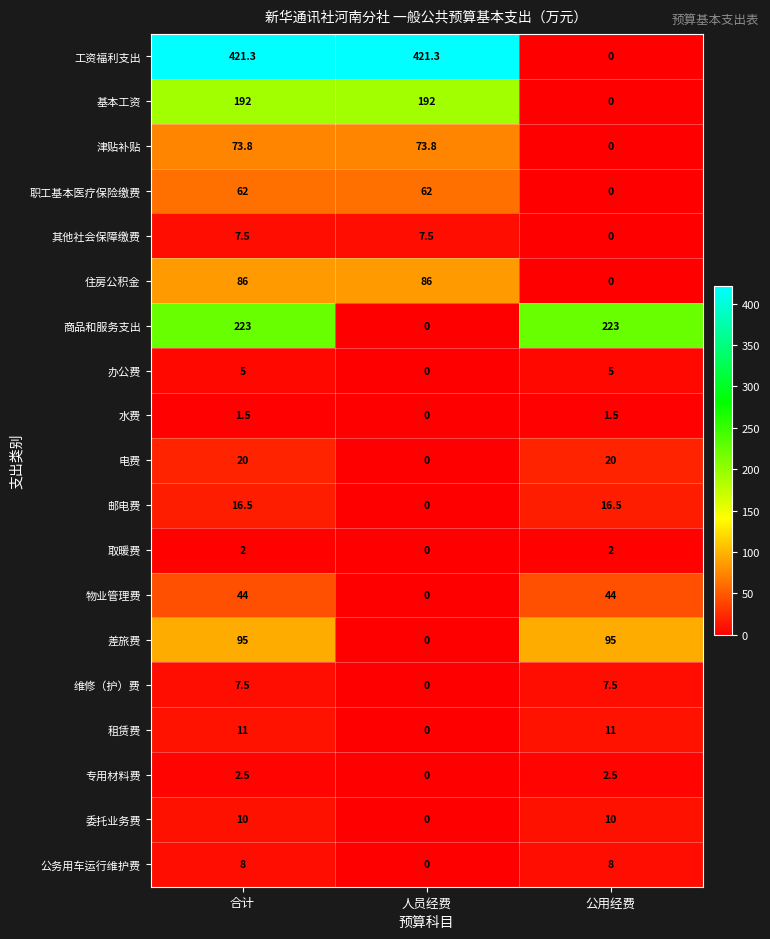

Count the number of data series in this chart.

19